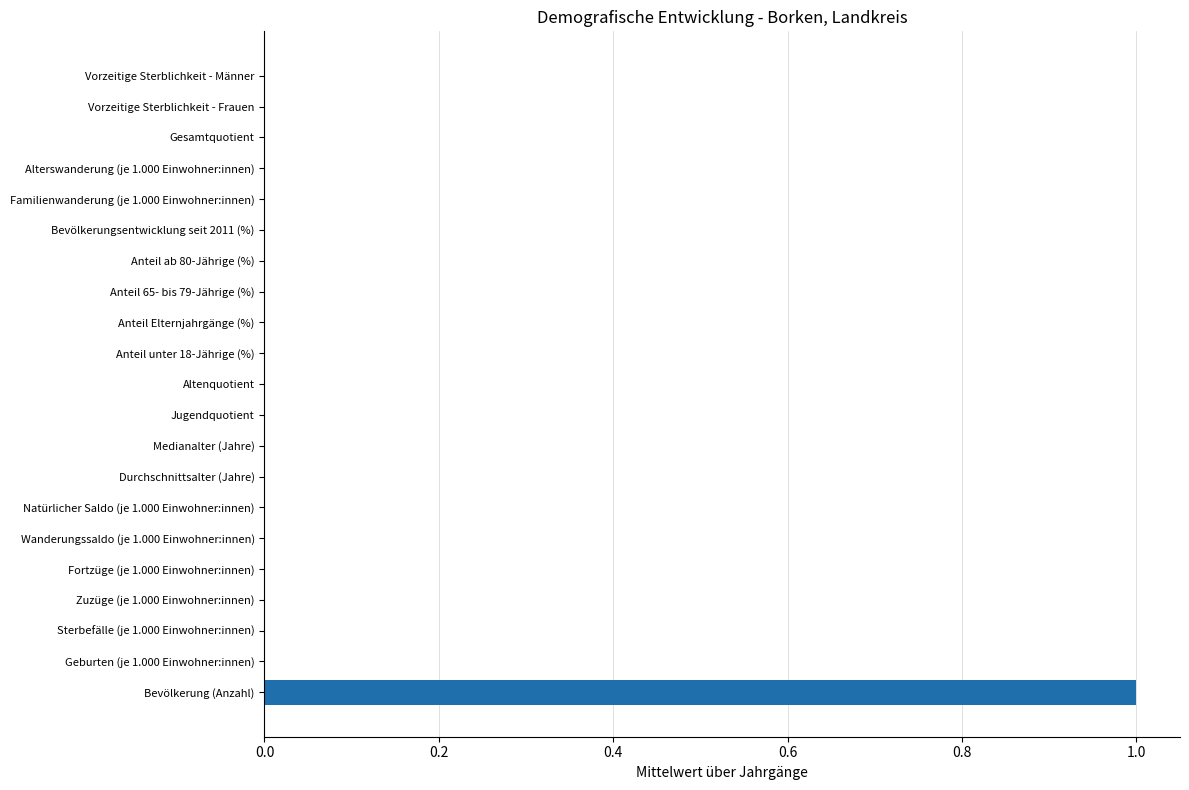

Which category has the highest value across all series?

Bevölkerung (Anzahl)